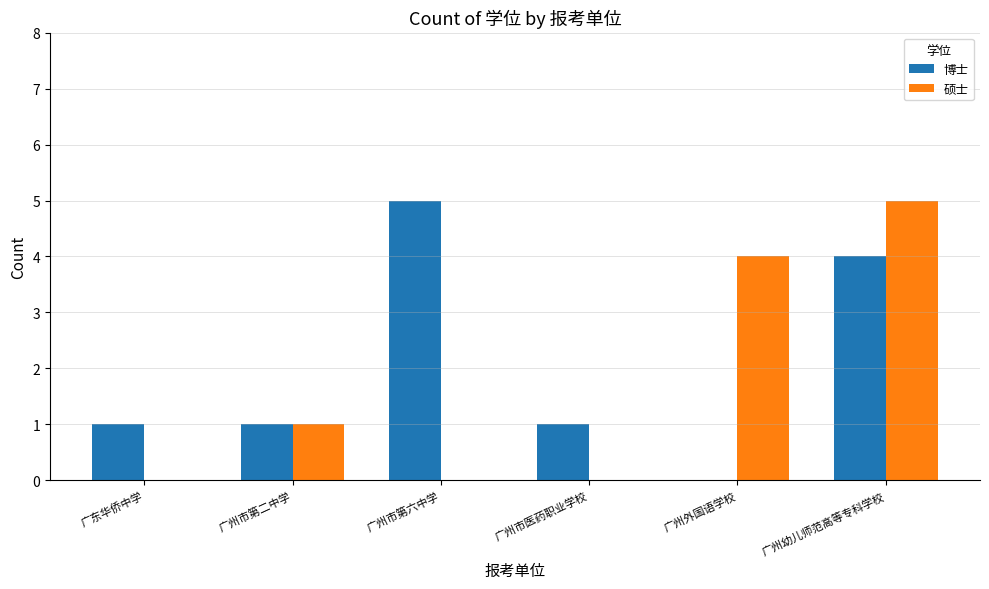

How many groups of bars are there?

6